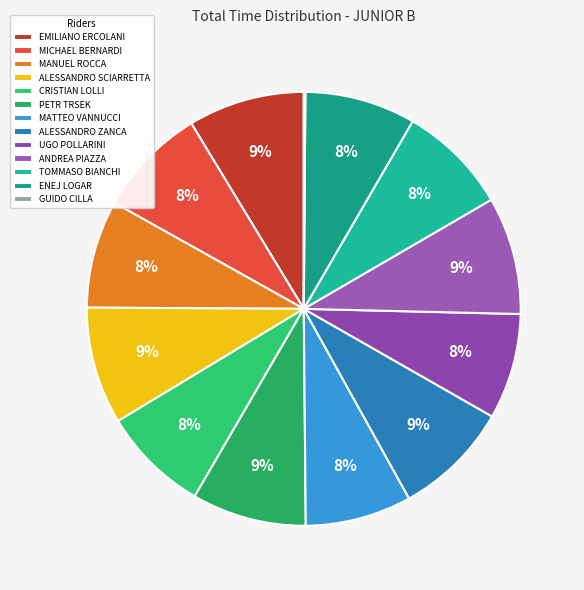

How many slices are in this pie chart?

13